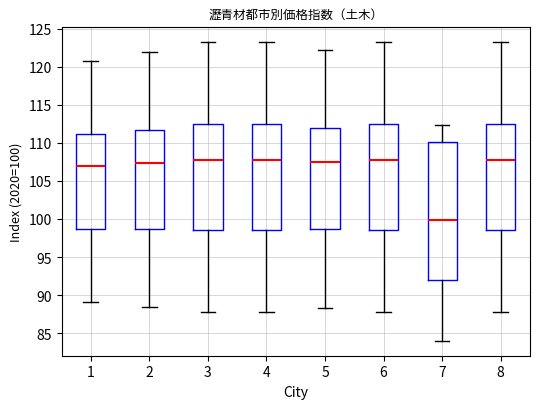

Which box's median line is the lowest?

7